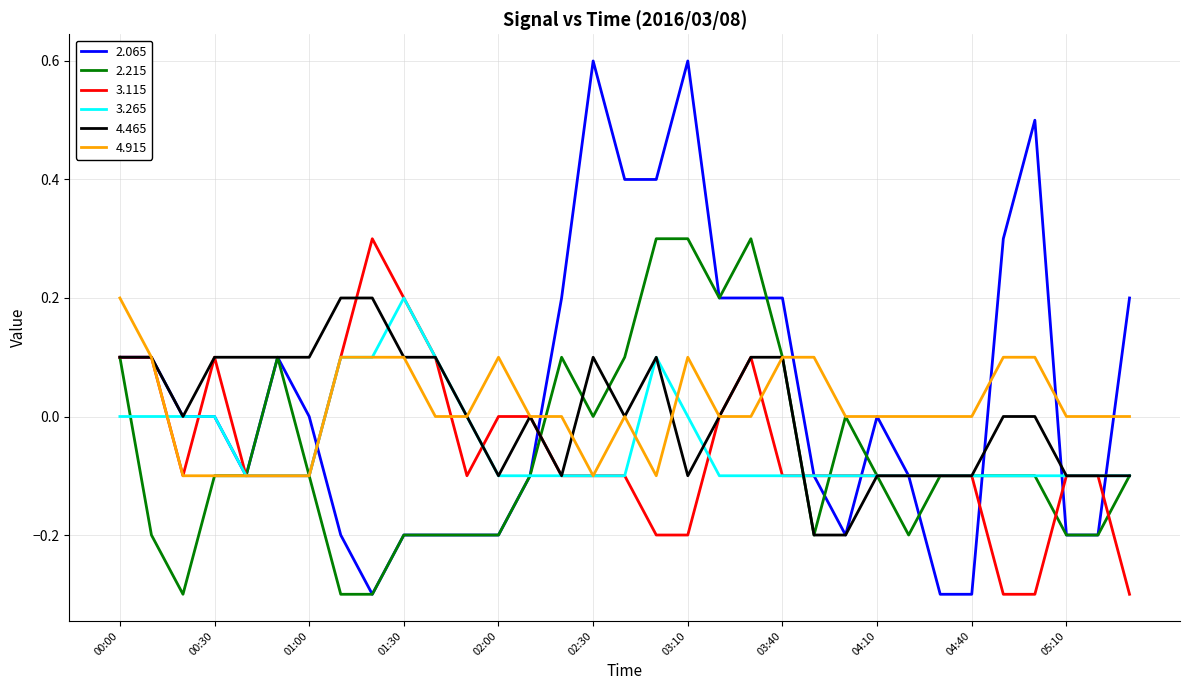

Which series has the largest total across all categories?

2.065